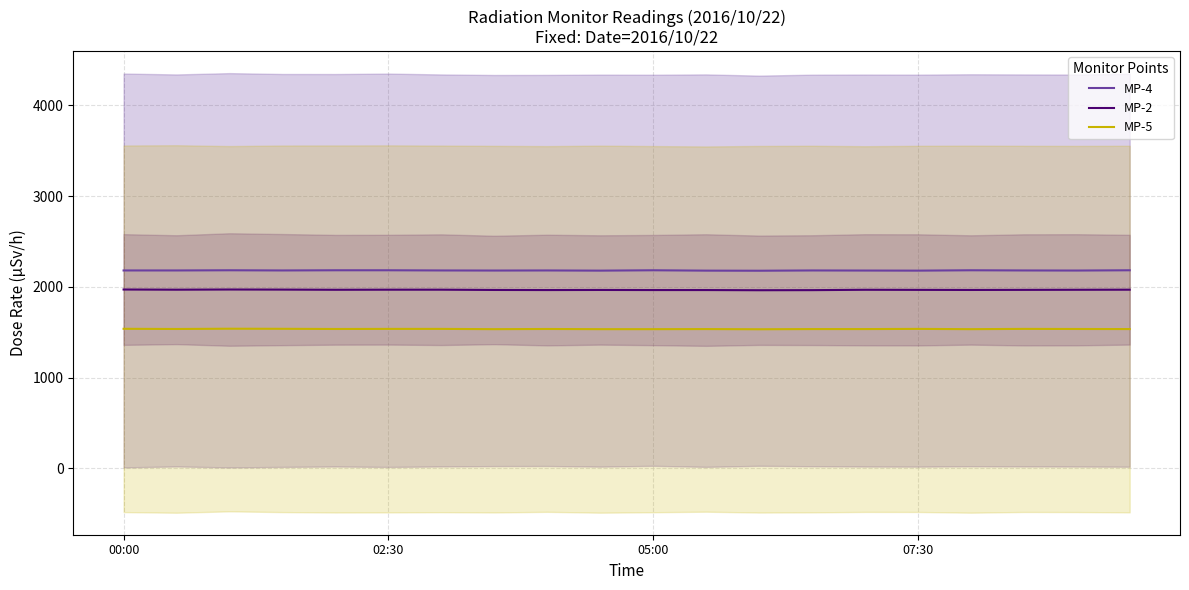

What is the minimum value shown in the chart?

1533